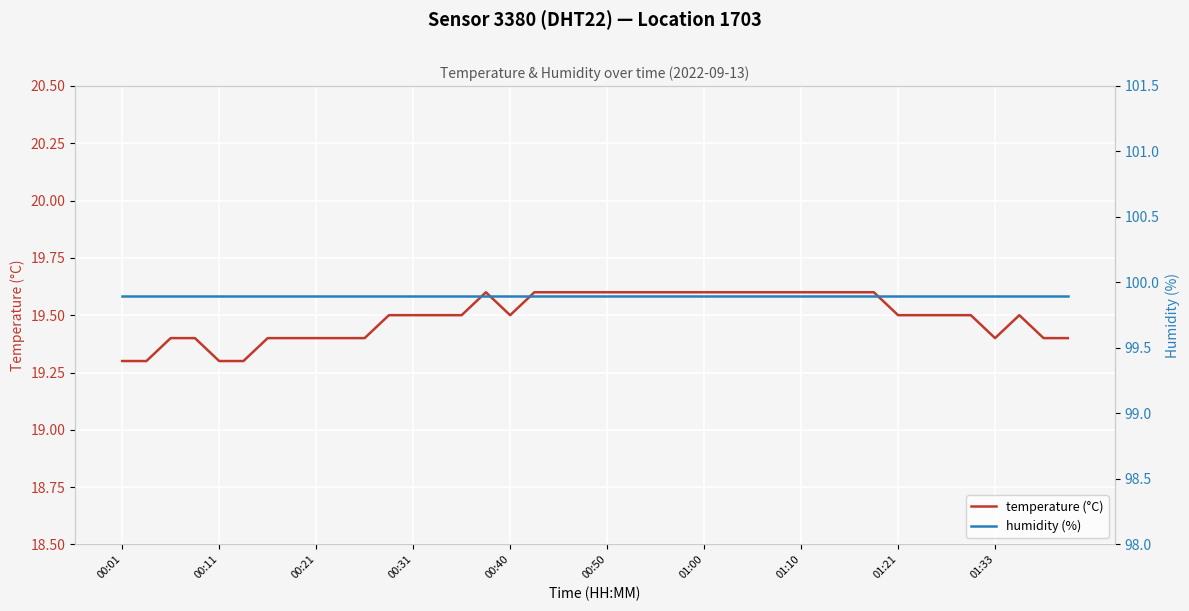

How many interior local valleys does the temperature (°C) series have?

2